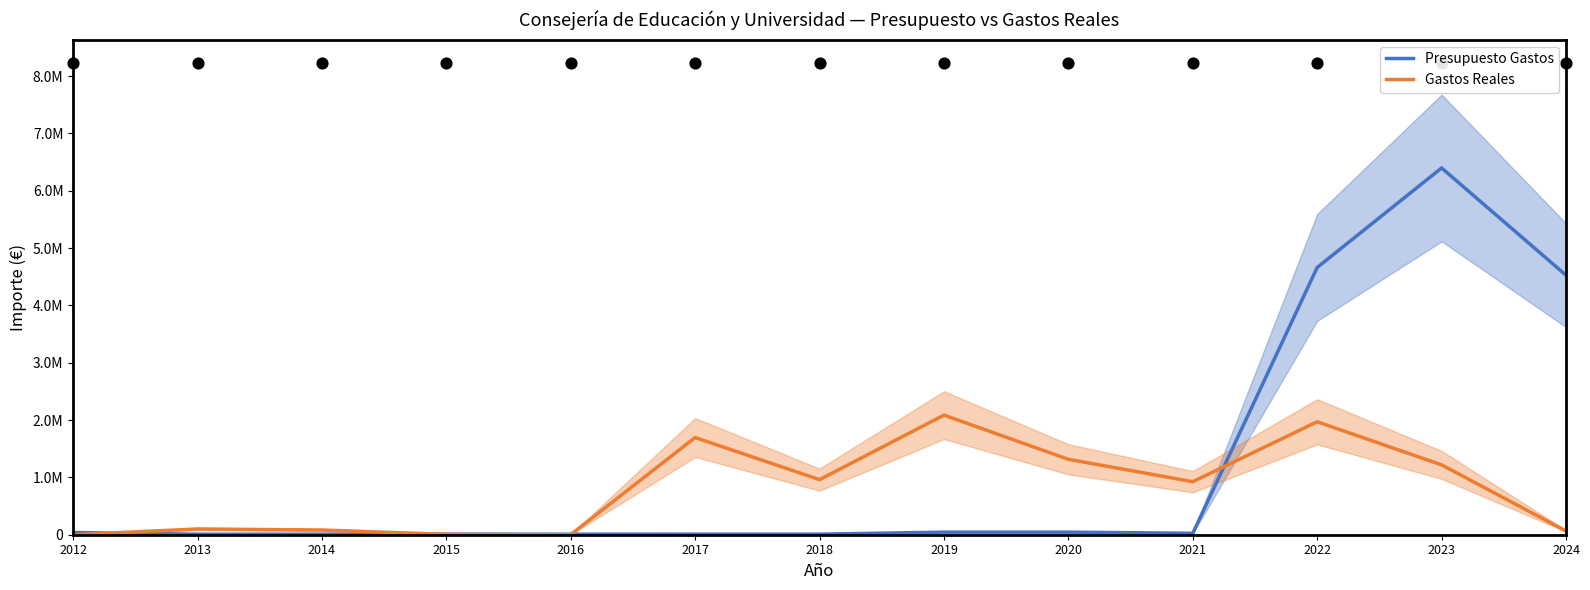

Which series contains the highest Y value?

Presupuesto Gastos